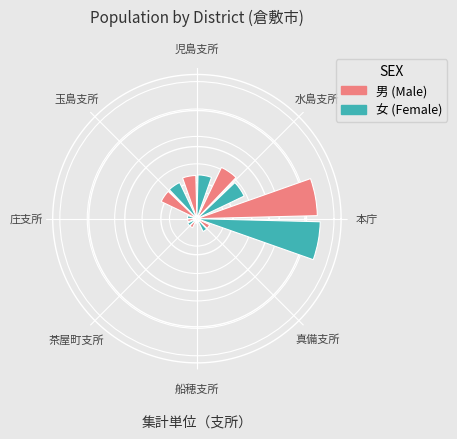

Which category has the smallest portion of the pie?

船穂支所